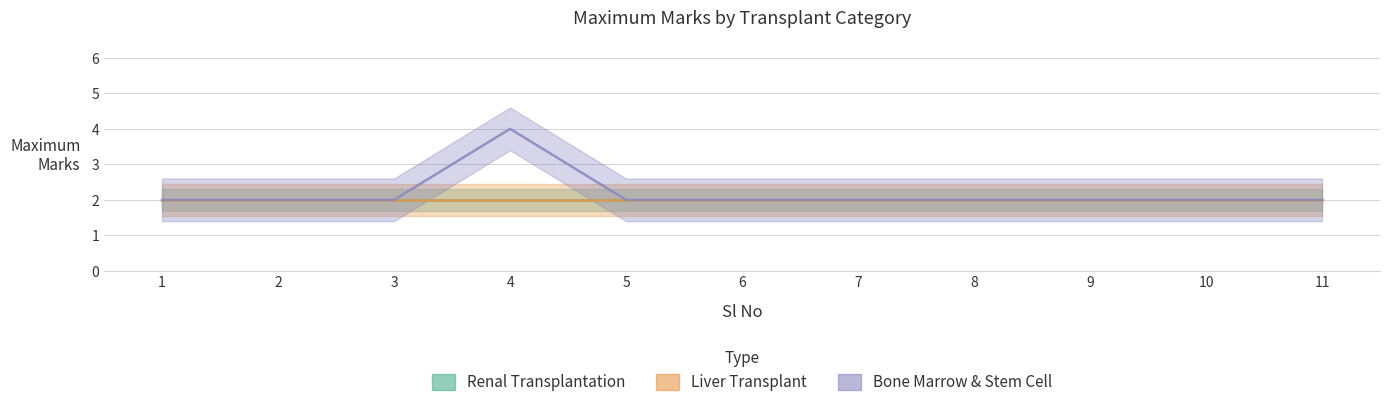

True or false: Renal Transplantation and Bone Marrow & Stem Cell cross at least once.

False